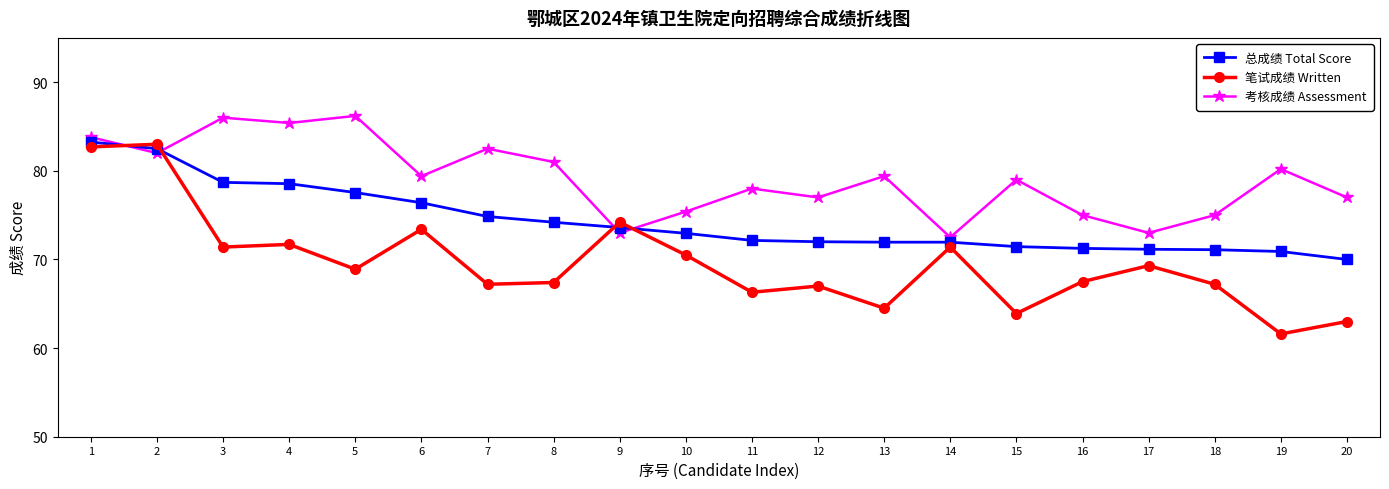

The value of 笔试成绩 Written at 12 is 67.0. True or false?

True